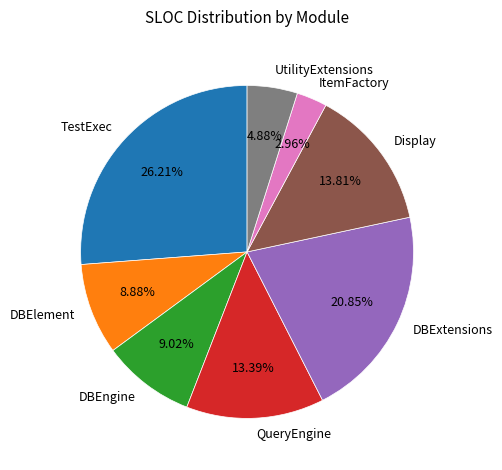

Approximately how many times larger is the value at QueryEngine compared to TestExec?

0.5